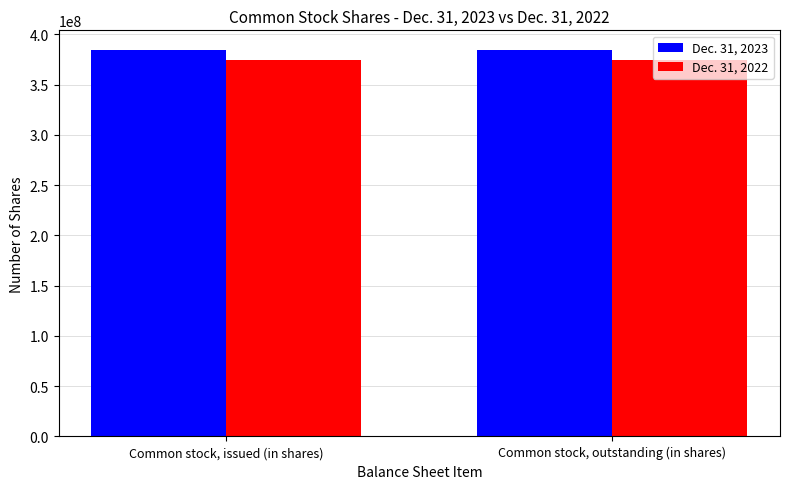

What is the minimum value for Dec. 31, 2022?

374243000